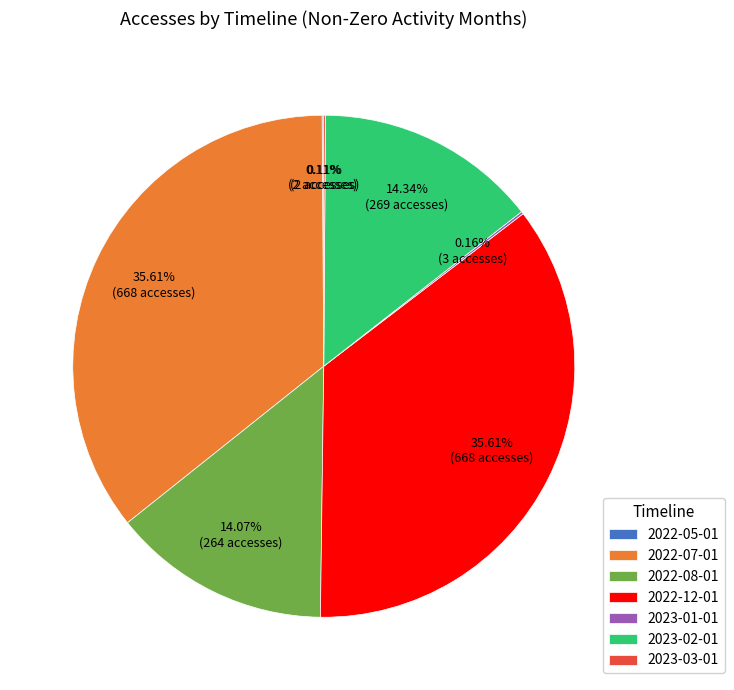

Is there a majority slice in this chart?

No